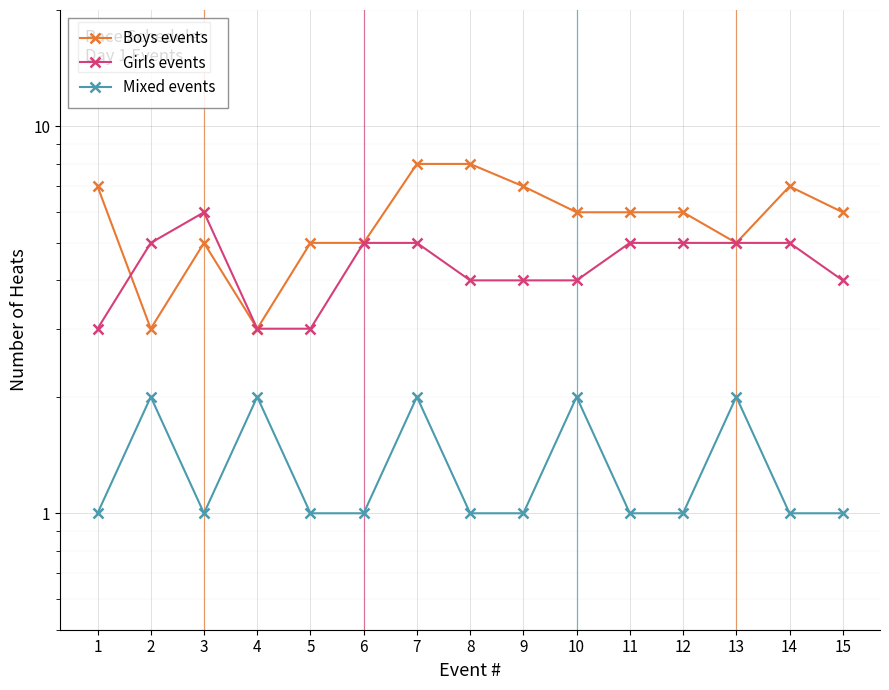

Is the value of Mixed events at 5 greater than the value of Boys events at 14?

No